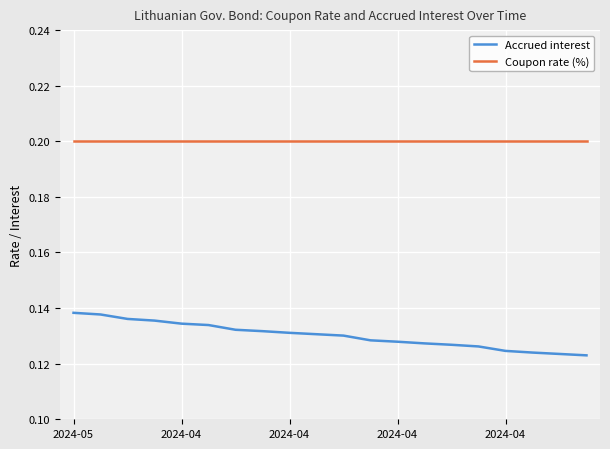

True or false: Accrued interest and Coupon rate (%) intersect in this chart.

False